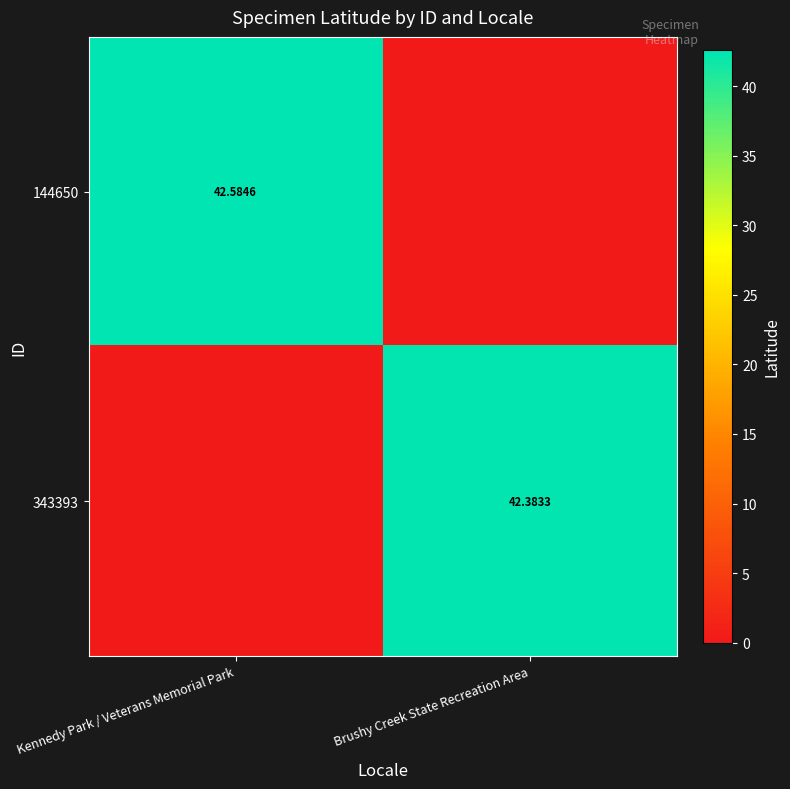

What is the sum of the 343393 values at Brushy Creek State Recreation Area and Kennedy Park / Veterans Memorial Park?

42.4